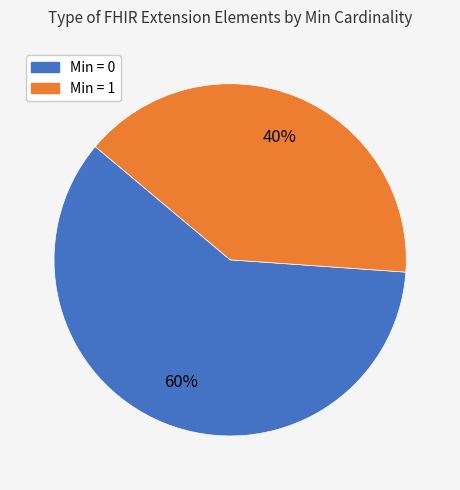

To the nearest percent, what is the difference between the largest and smallest slice percentages?

20%